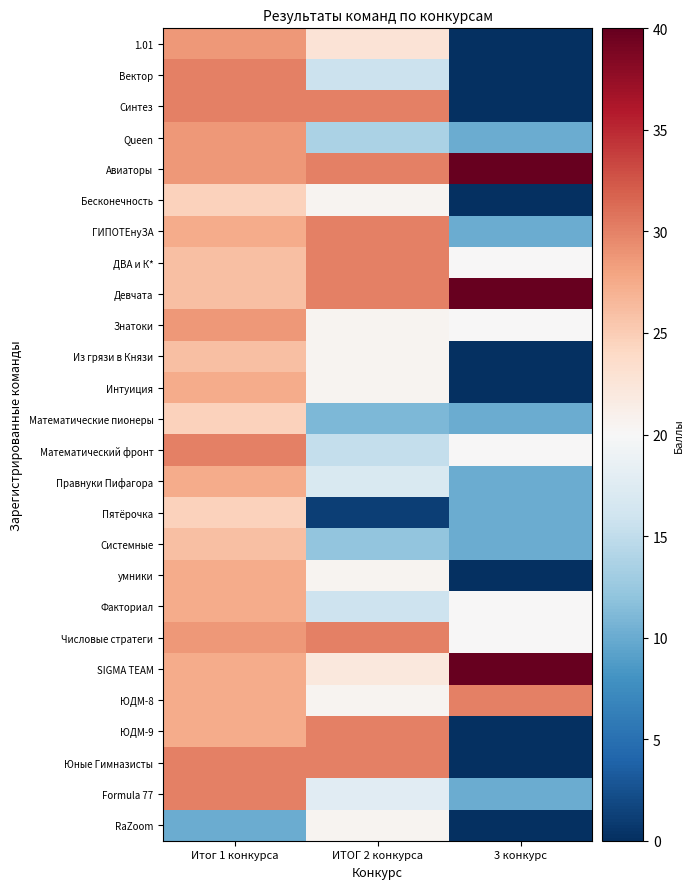

Reading left to right, what are all the values shown in this chart?

1.01: Итог 1 конкурса=28.6	ИТОГ 2 конкурса=22.8	3 конкурс=0.0
Вектор: Итог 1 конкурса=30.0	ИТОГ 2 конкурса=15.7	3 конкурс=0.0
Синтез: Итог 1 конкурса=30.0	ИТОГ 2 конкурса=30.0	3 конкурс=0.0
Queen: Итог 1 конкурса=28.6	ИТОГ 2 конкурса=13.6	3 конкурс=10.0
Авиаторы: Итог 1 конкурса=28.6	ИТОГ 2 конкурса=30.0	3 конкурс=40.0
Бесконечность: Итог 1 конкурса=24.6	ИТОГ 2 конкурса=20.6	3 конкурс=0.0
ГИПОТЕнуЗА: Итог 1 конкурса=27.4	ИТОГ 2 конкурса=30.0	3 конкурс=10.0
ДВА и К*: Итог 1 конкурса=26.0	ИТОГ 2 конкурса=30.0	3 конкурс=20.0
Девчата: Итог 1 конкурса=26.0	ИТОГ 2 конкурса=30.0	3 конкурс=40.0
Знатоки: Итог 1 конкурса=28.6	ИТОГ 2 конкурса=20.6	3 конкурс=20.0
Из грязи в Князи: Итог 1 конкурса=26.0	ИТОГ 2 конкурса=20.6	3 конкурс=0.0
Интуиция: Итог 1 конкурса=27.4	ИТОГ 2 конкурса=20.6	3 конкурс=0.0
Математические пионеры: Итог 1 конкурса=24.6	ИТОГ 2 конкурса=11.0	3 конкурс=10.0
Математический фронт: Итог 1 конкурса=30.0	ИТОГ 2 конкурса=15.2	3 конкурс=20.0
Правнуки Пифагора: Итог 1 конкурса=27.4	ИТОГ 2 конкурса=17.0	3 конкурс=10.0
Пятёрочка: Итог 1 конкурса=24.6	ИТОГ 2 конкурса=1.2	3 конкурс=10.0
Системные: Итог 1 конкурса=26.0	ИТОГ 2 конкурса=12.1	3 конкурс=10.0
умники: Итог 1 конкурса=27.4	ИТОГ 2 конкурса=20.6	3 конкурс=0.0
Факториал: Итог 1 конкурса=27.4	ИТОГ 2 конкурса=15.8	3 конкурс=20.0
Числовые стратеги: Итог 1 конкурса=28.6	ИТОГ 2 конкурса=30.0	3 конкурс=20.0
SIGMA TEAM: Итог 1 конкурса=27.4	ИТОГ 2 конкурса=22.1	3 конкурс=40.0
ЮДМ-8: Итог 1 конкурса=27.4	ИТОГ 2 конкурса=20.6	3 конкурс=30.0
ЮДМ-9: Итог 1 конкурса=27.4	ИТОГ 2 конкурса=30.0	3 конкурс=0.0
Юные Гимназисты: Итог 1 конкурса=30.0	ИТОГ 2 конкурса=30.0	3 конкурс=0.0
Formula 77: Итог 1 конкурса=30.0	ИТОГ 2 конкурса=17.8	3 конкурс=10.0
RaZoom: Итог 1 конкурса=10.0	ИТОГ 2 конкурса=20.6	3 конкурс=0.0